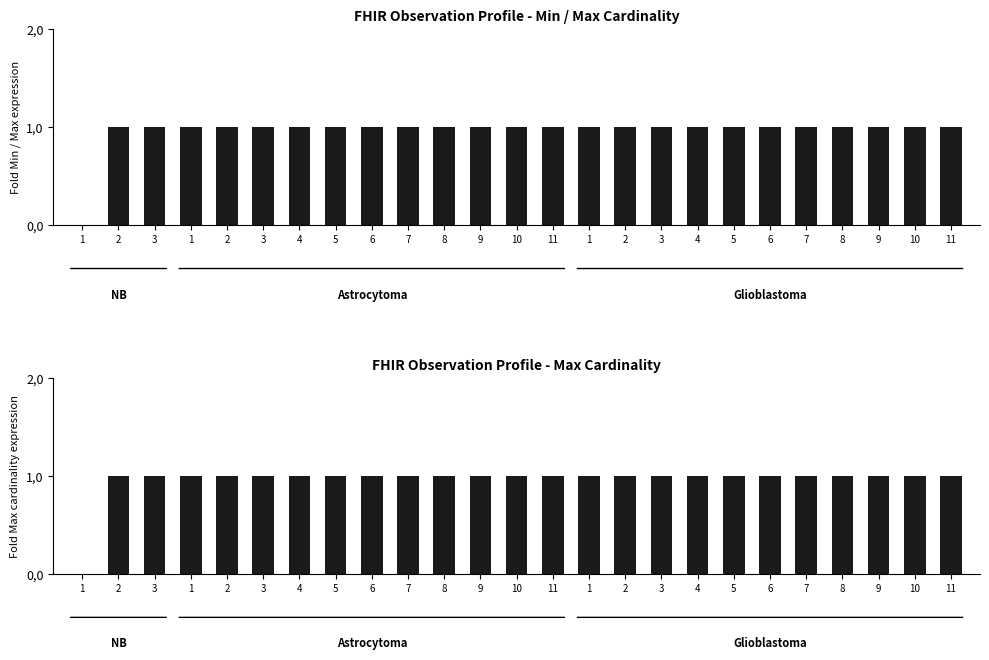

Does the chart contain any negative values?

No